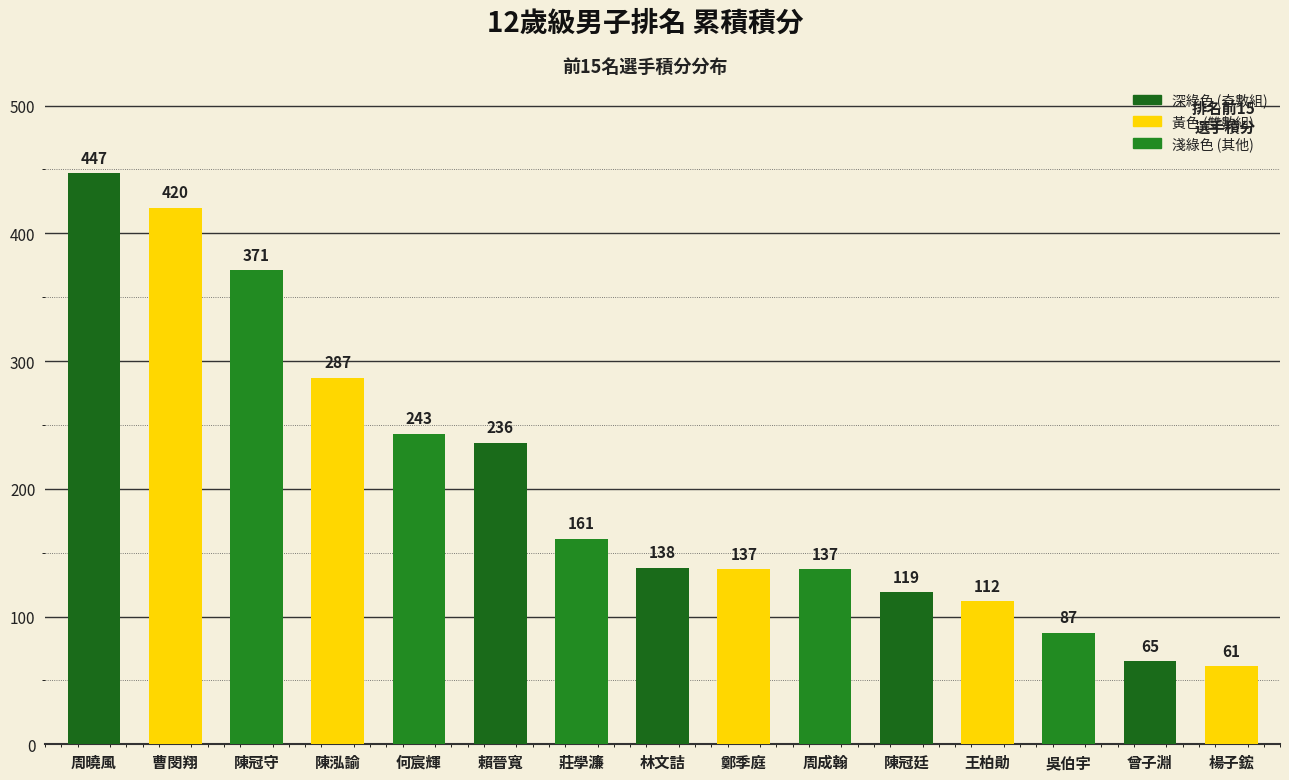

Between 鄭季庭 and 何宸輝, which is larger?

何宸輝